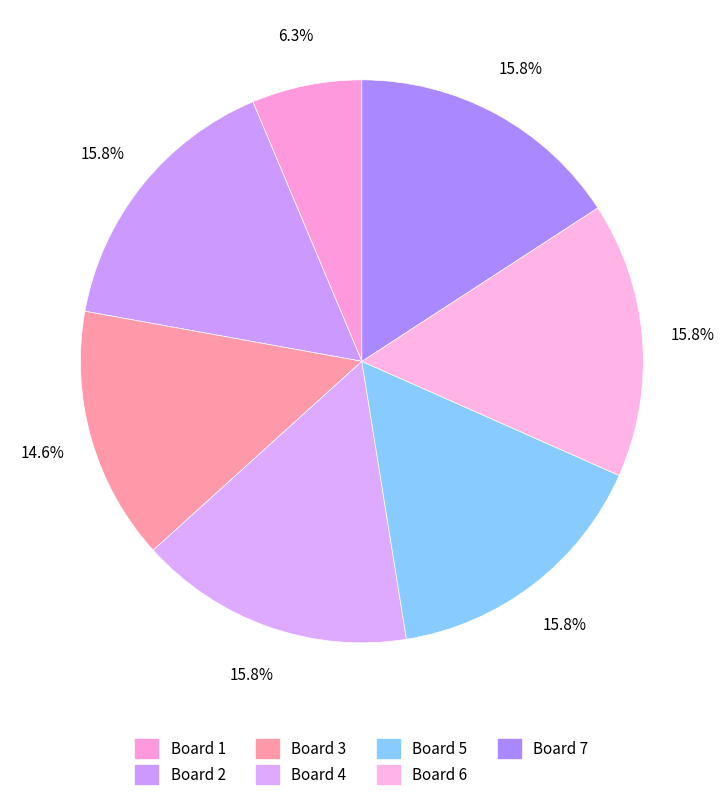

How many segments does this pie chart have?

7